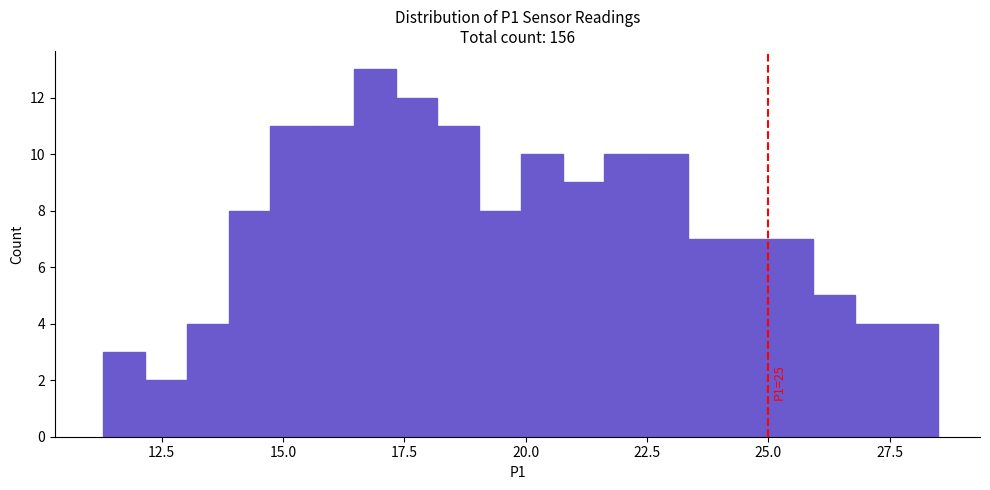

Around what value on the x-axis is the tallest bar? Give the approximate position of its centre, as read against the axis.

17.0